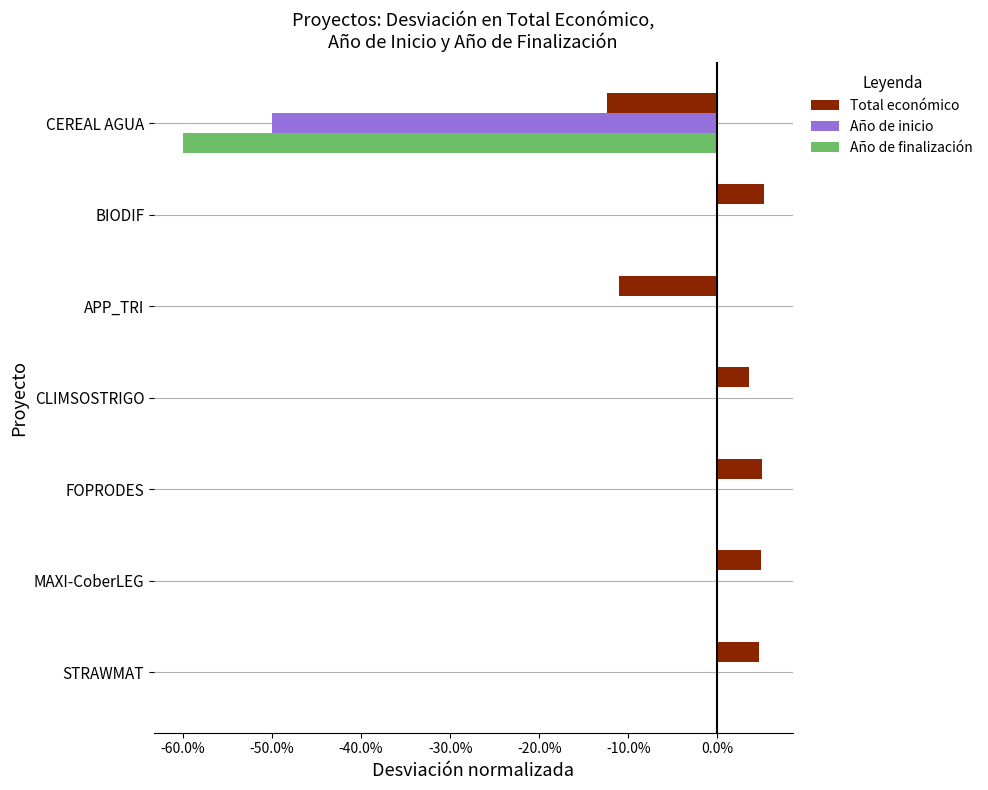

What is the difference between the maximum and second lowest values in the Total económico series?

0.2